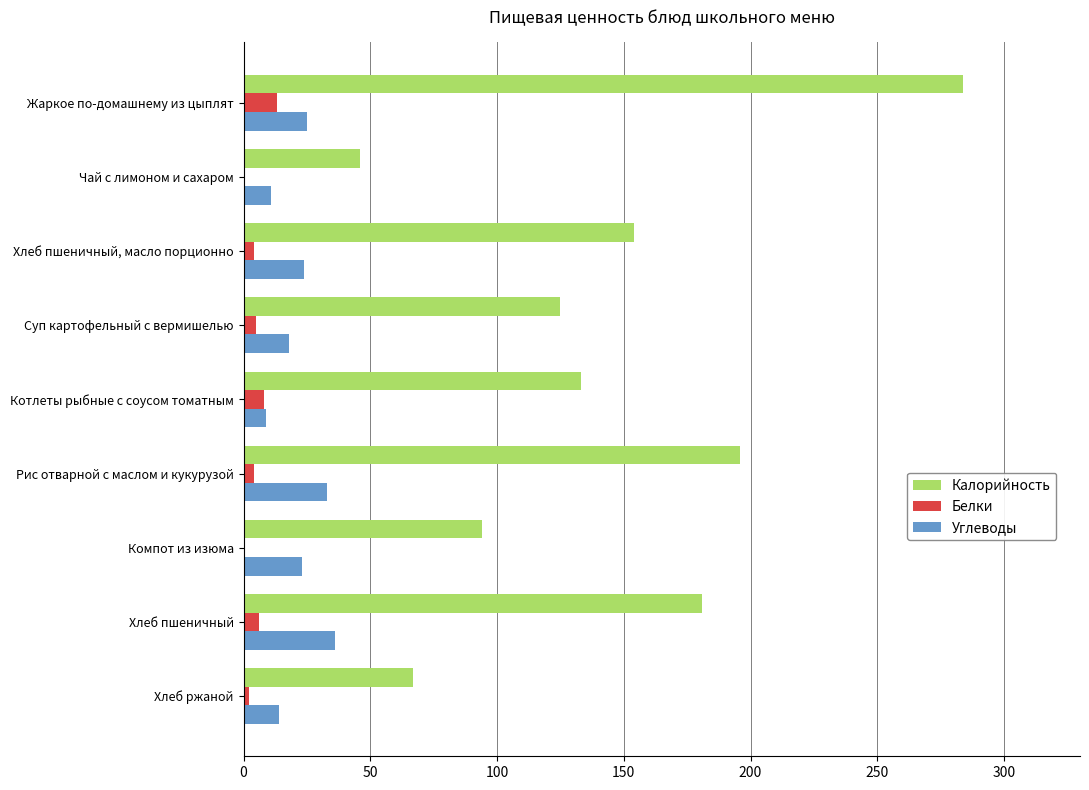

What is the sum of the Углеводы values at Котлеты рыбные с соусом томатным and Жаркое по-домашнему из цыплят?

34